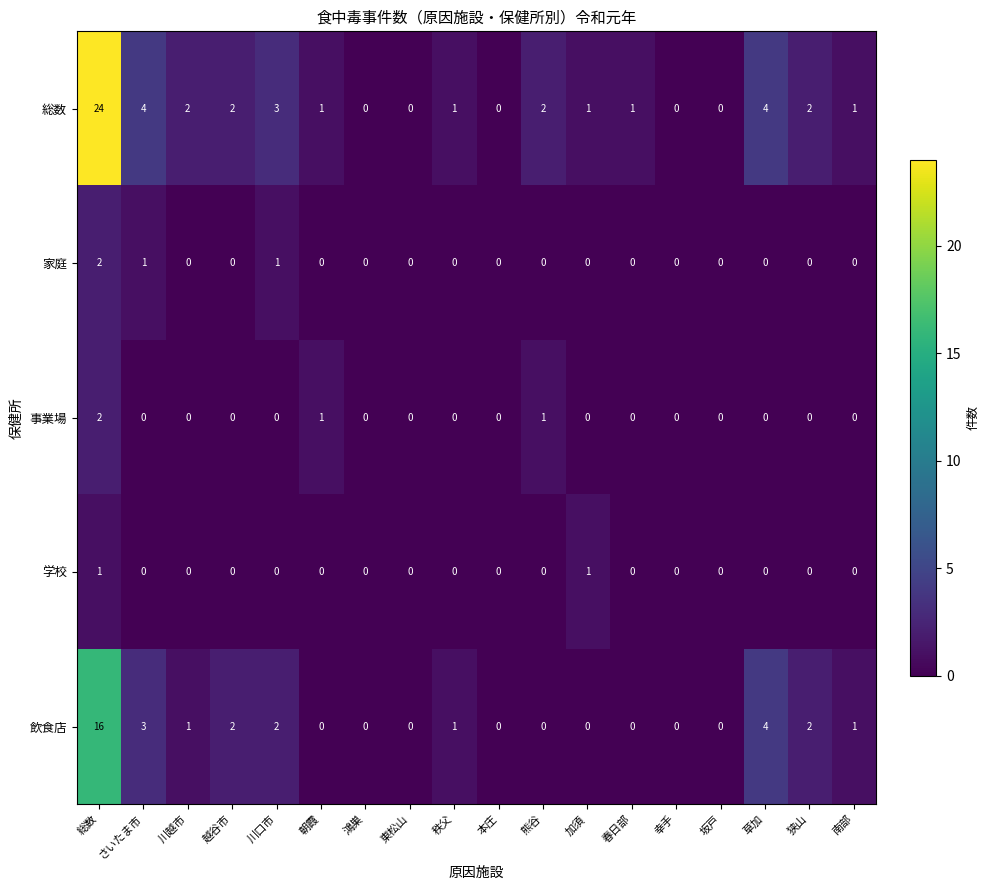

Which label corresponds to the largest value in the chart?

総数